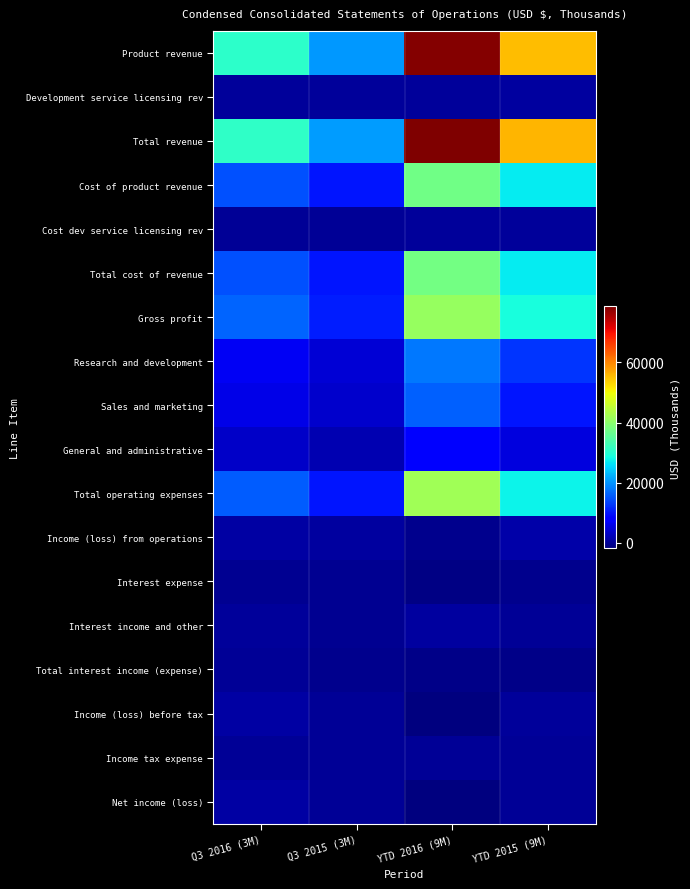

Rank the series at YTD 2015 (9M) from lowest to highest value.

Total interest income (expense), Interest expense, Interest income and other, Income tax expense, Net income (loss), Cost dev service licensing rev, Income (loss) before tax, Development service licensing rev, Income (loss) from operations, General and administrative, Sales and marketing, Research and development, Cost of product revenue, Total cost of revenue, Total operating expenses, Gross profit, Product revenue, Total revenue